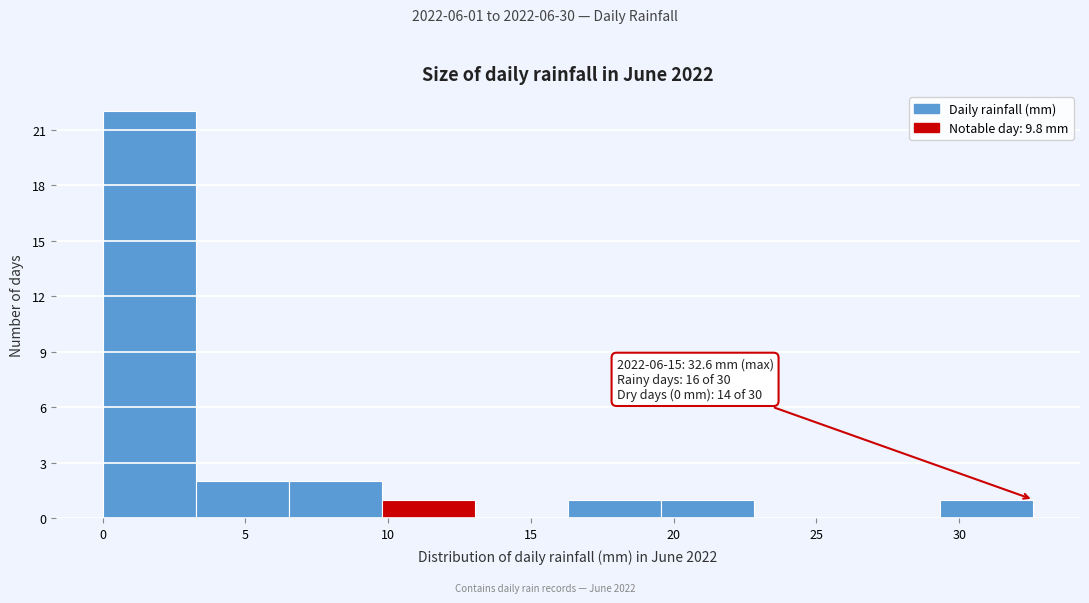

Which range on the x-axis has the tallest bar?

0.0 to 3.5